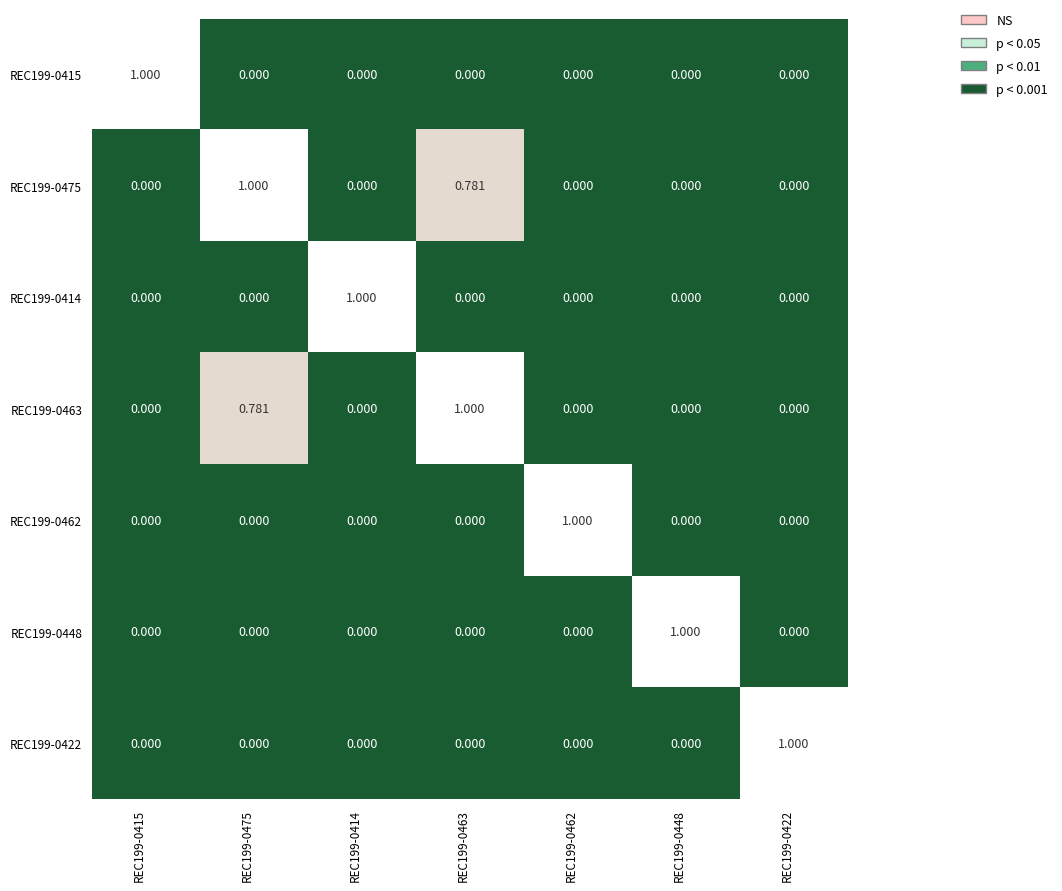

How many data points in REC199-0448 are above 0?

1